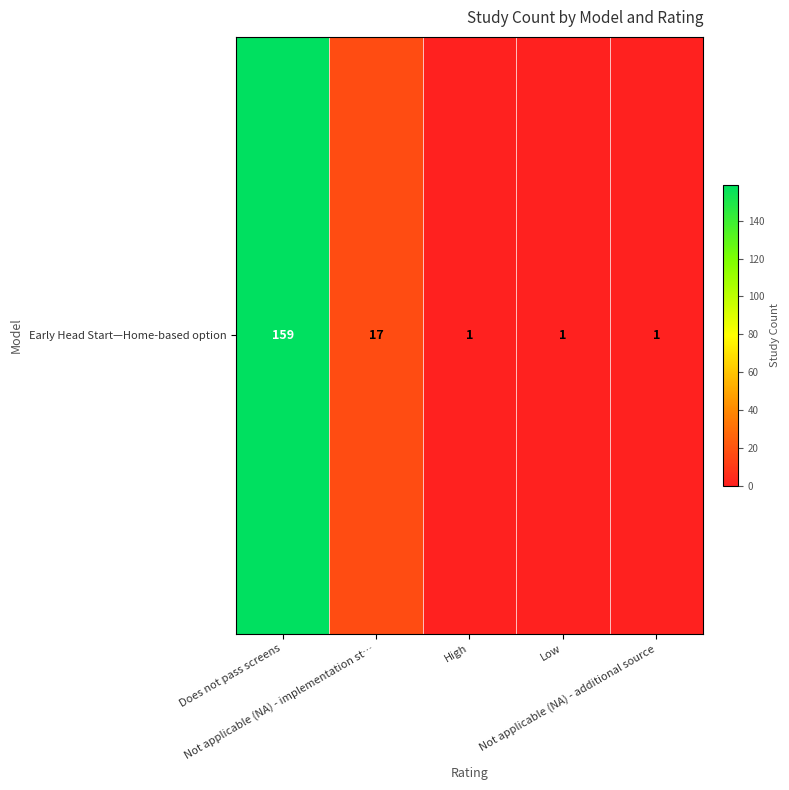

What is the difference between the maximum and minimum values?

158